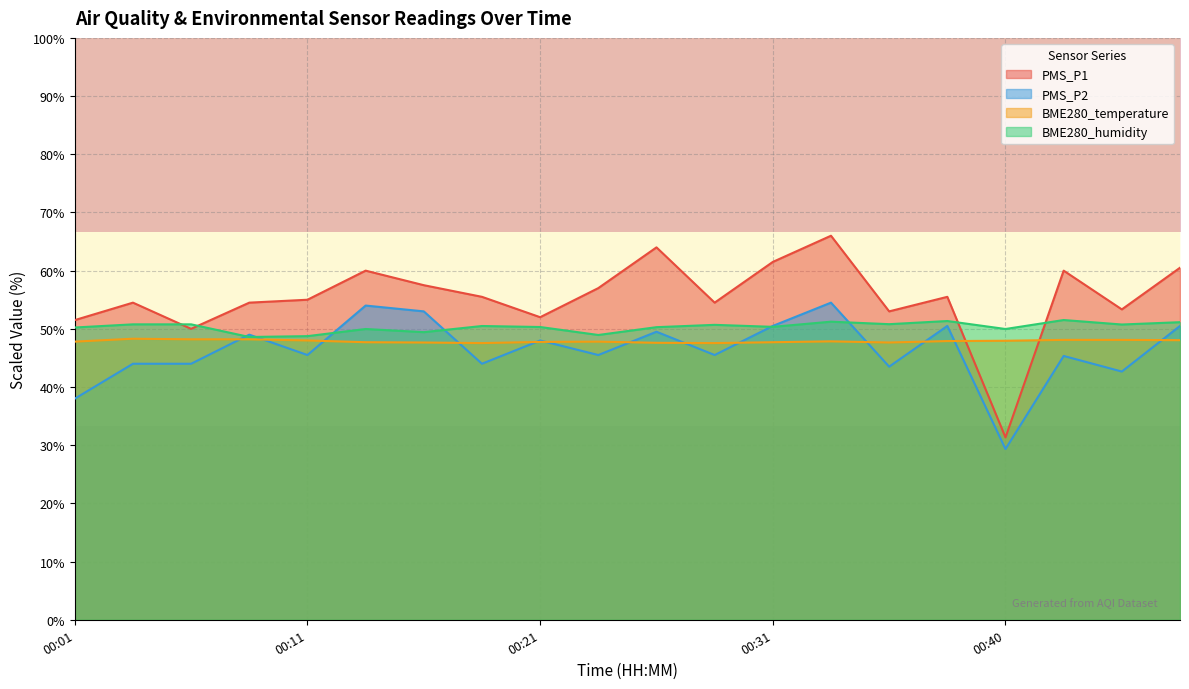

Which category has the lowest value in the PMS_P1 series?

00:40